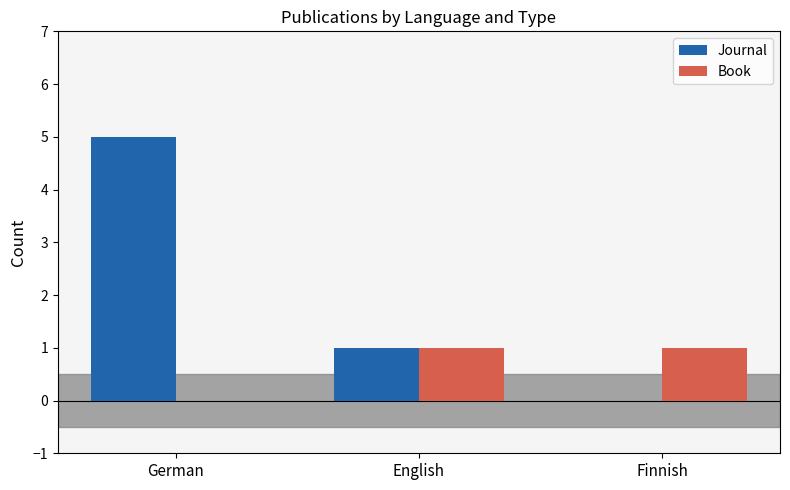

Are the bars grouped side by side (vs. stacked)?

Yes